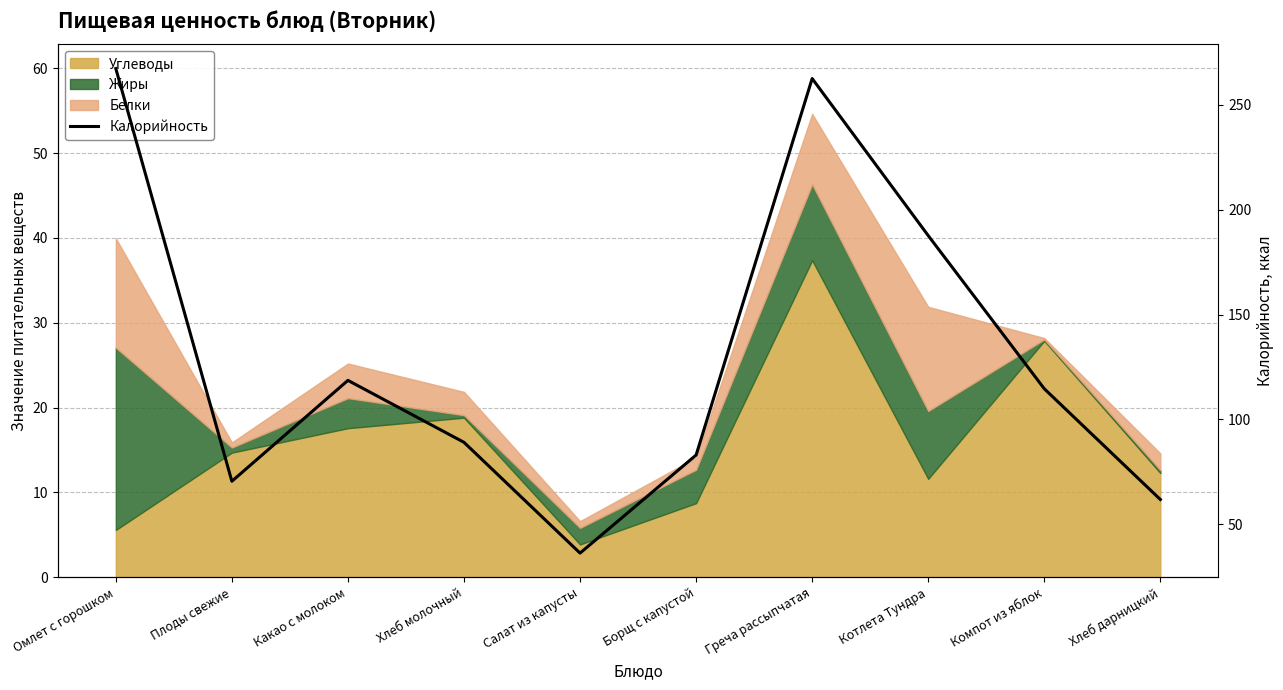

Between Котлета Тундра and Греча рассыпчатая, which is larger?

Греча рассыпчатая